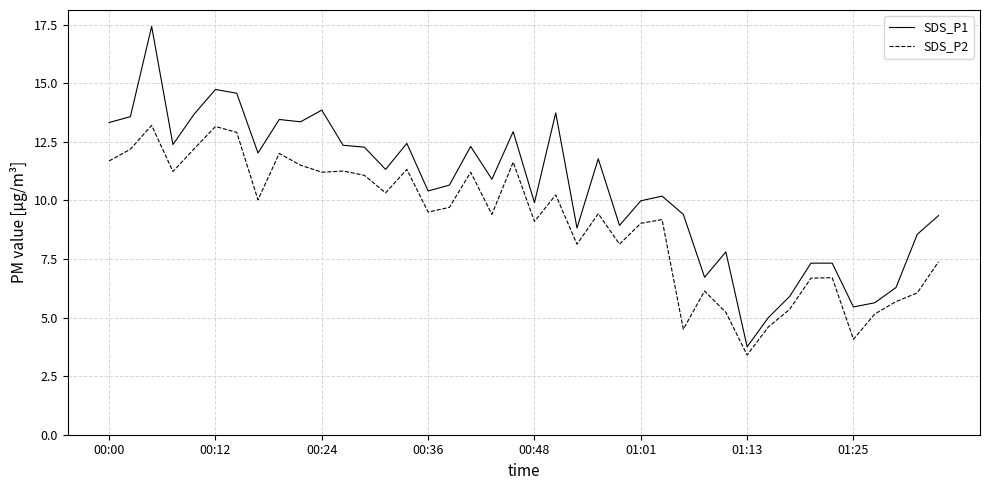

True or false: SDS_P1 and SDS_P2 cross at least once.

False